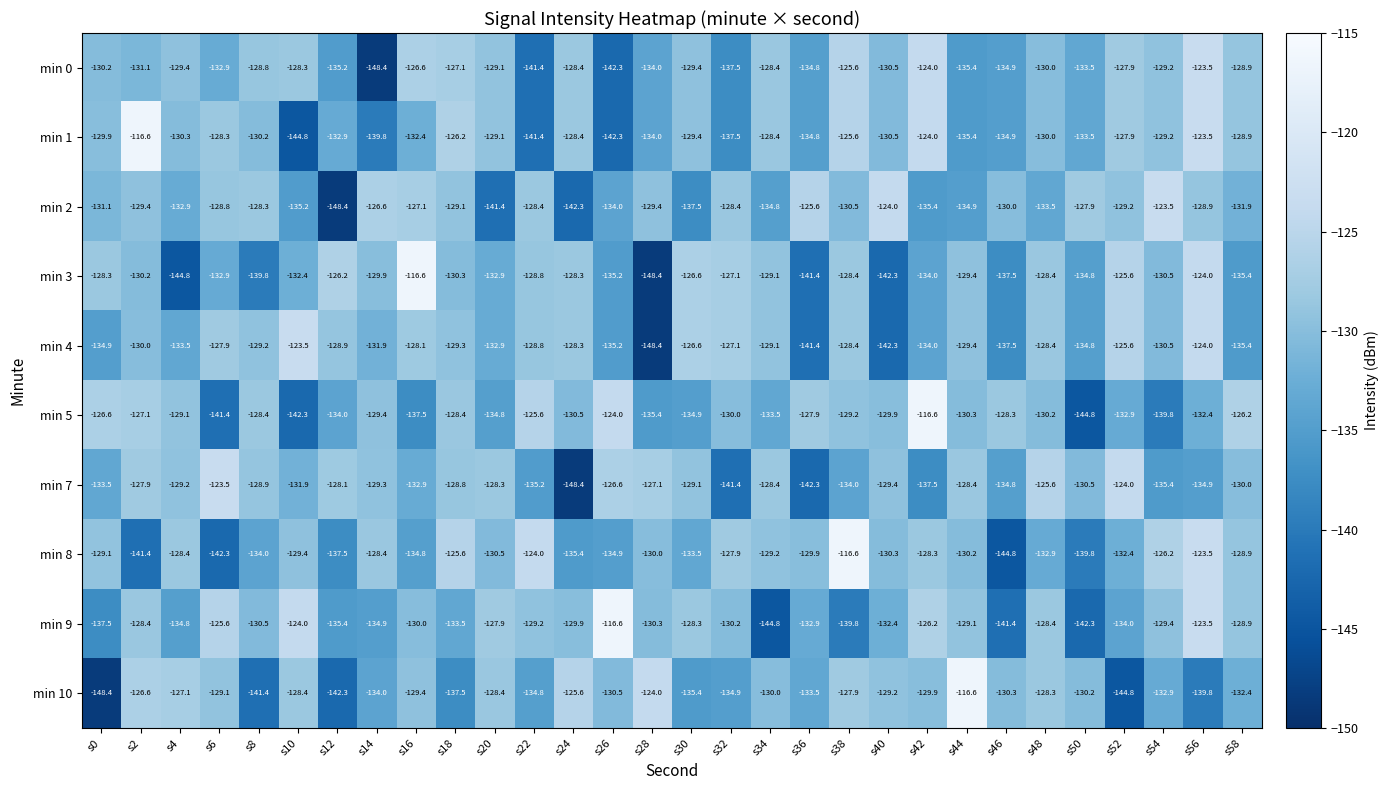

The value of min 1 at s54 is -190.2. True or false?

False